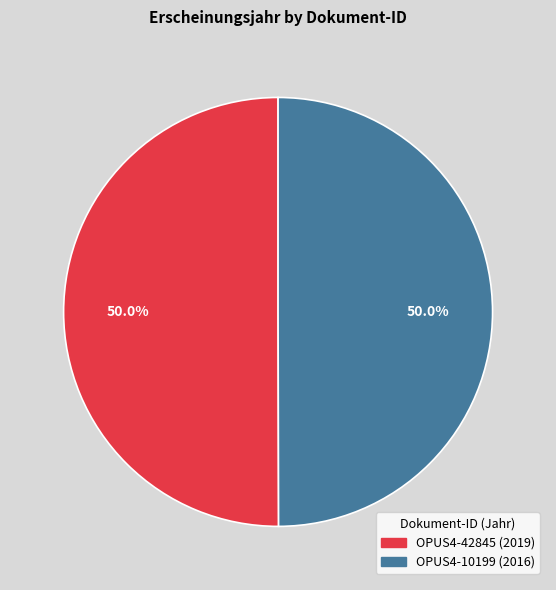

What is the ratio of the value at OPUS4-10199 to the value at OPUS4-42845?

1.0